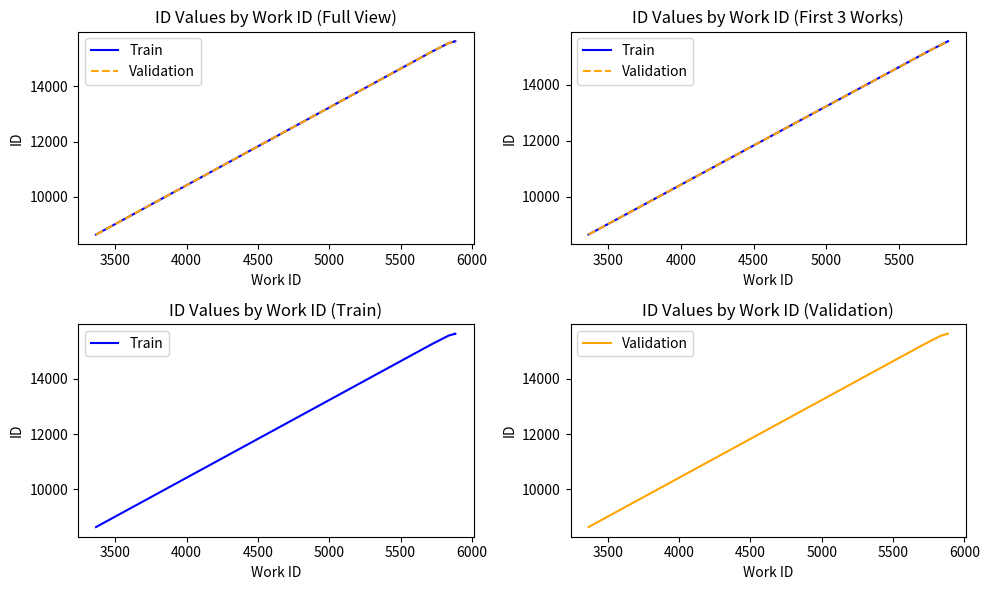

Is this an area chart (filled region under the line)?

No